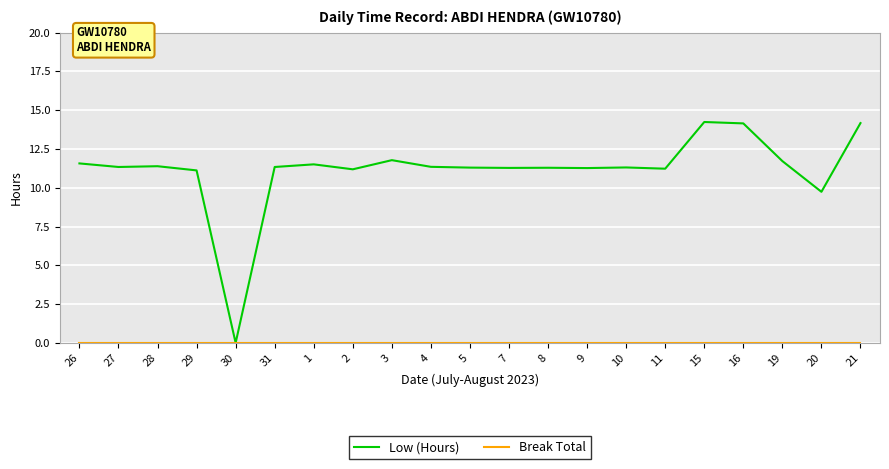

What position from the left is 3?

9